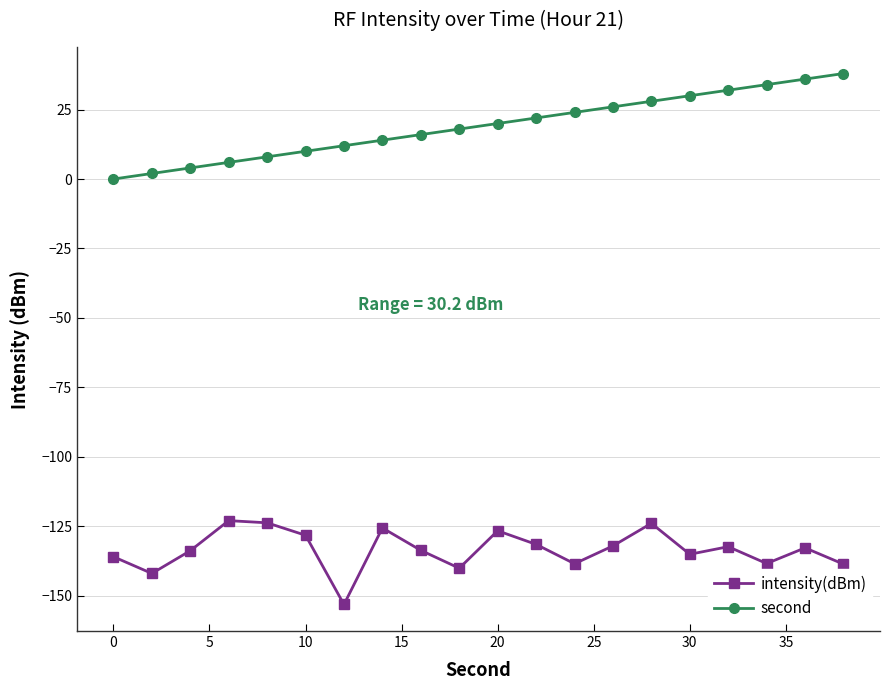

What is the difference between the maximum and second lowest values in the second series?

36.0